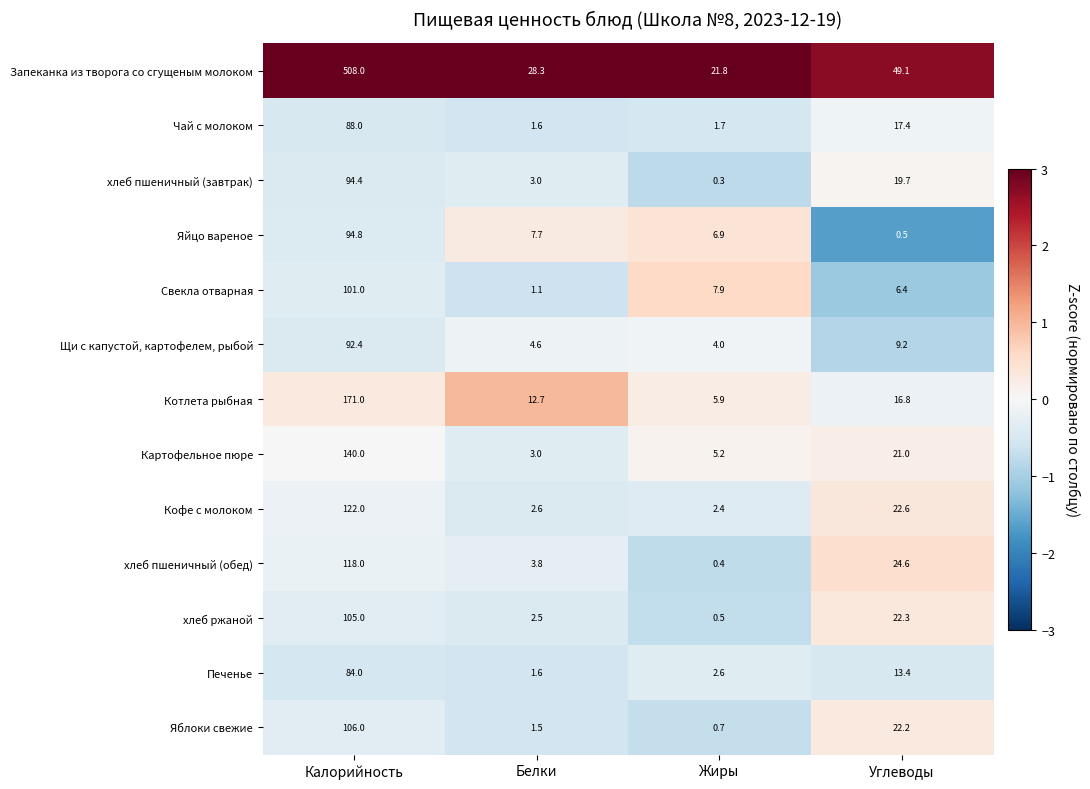

At which category is the sum across all series the highest?

Калорийность